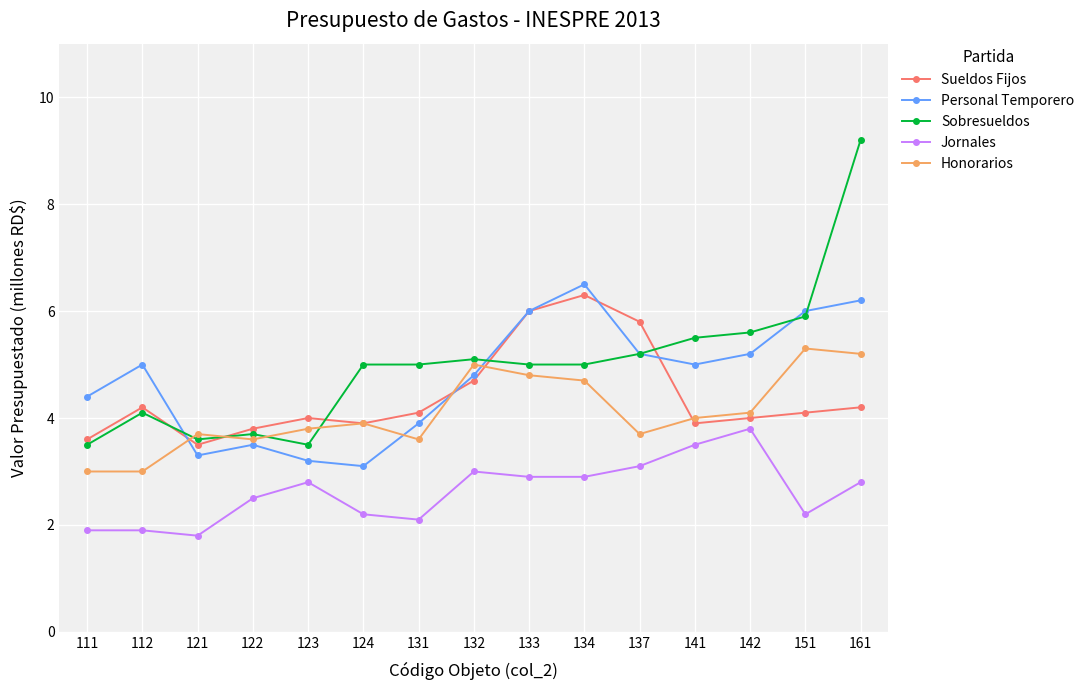

What is the difference between the Sobresueldos values at 131 and 142?

0.6